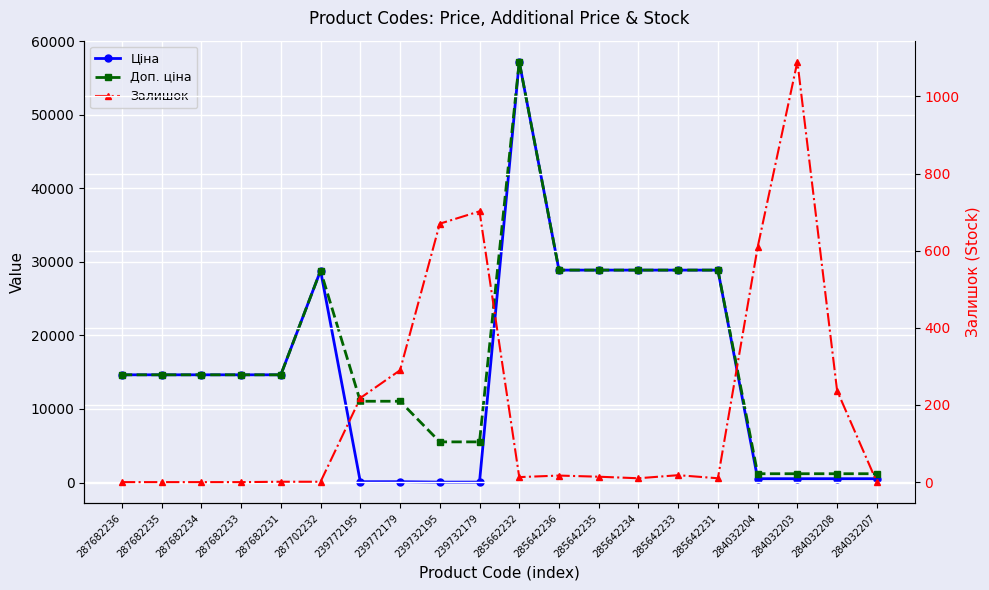

At which category is the sum across all series the highest?

285662232